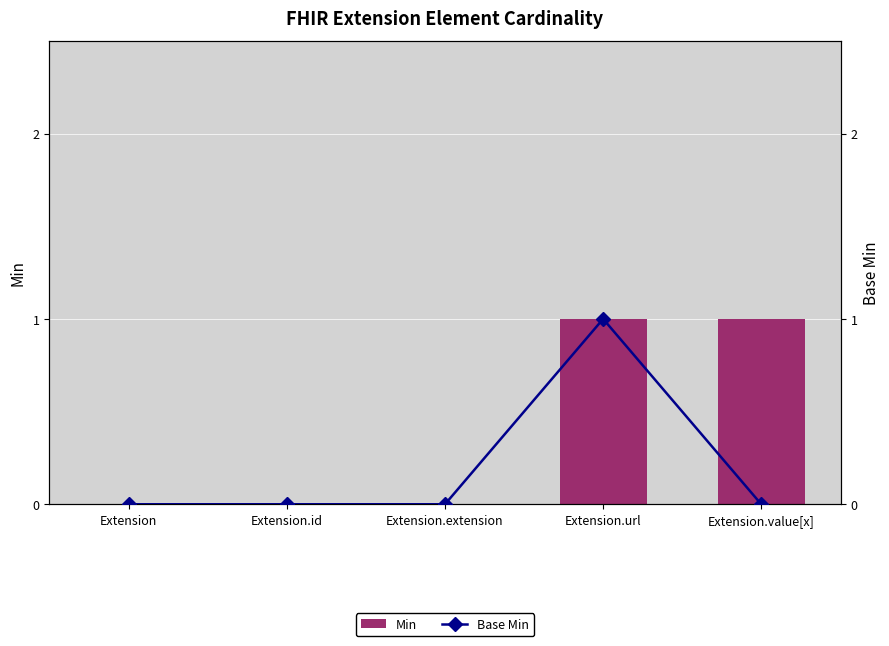

Between Extension and Extension.extension, which series saw the biggest shift?

Min